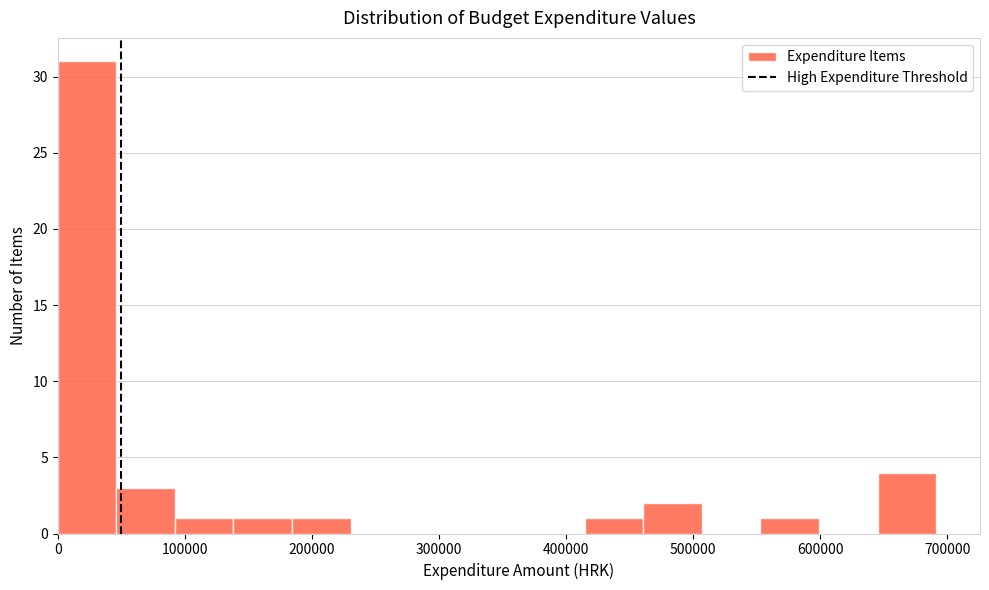

Over which range of the x-axis is the bar tallest?

0 to 50000